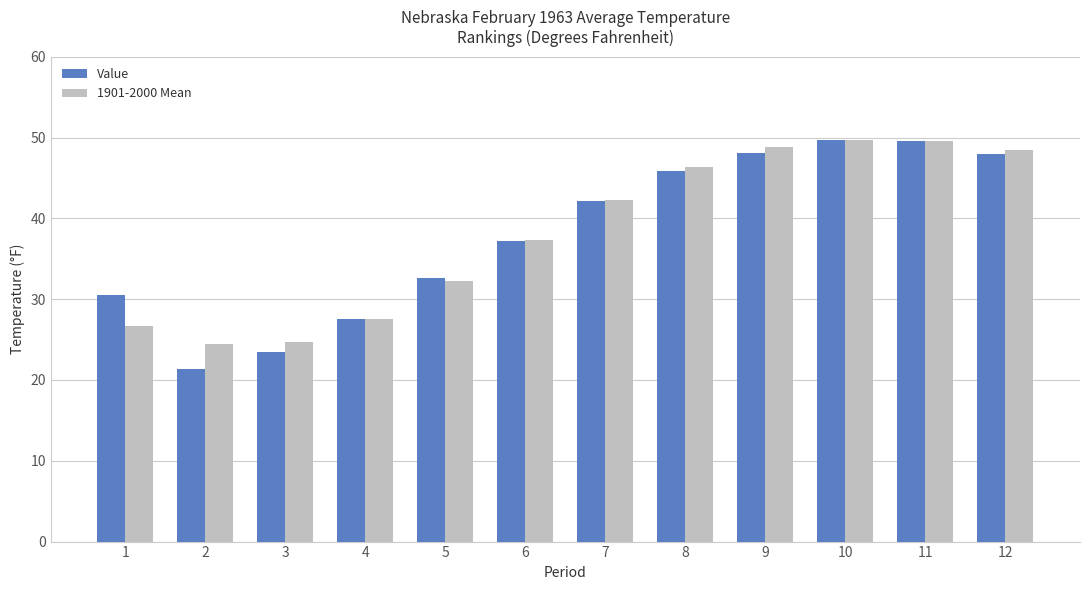

At which label is 1901-2000 Mean closest to 37?

6